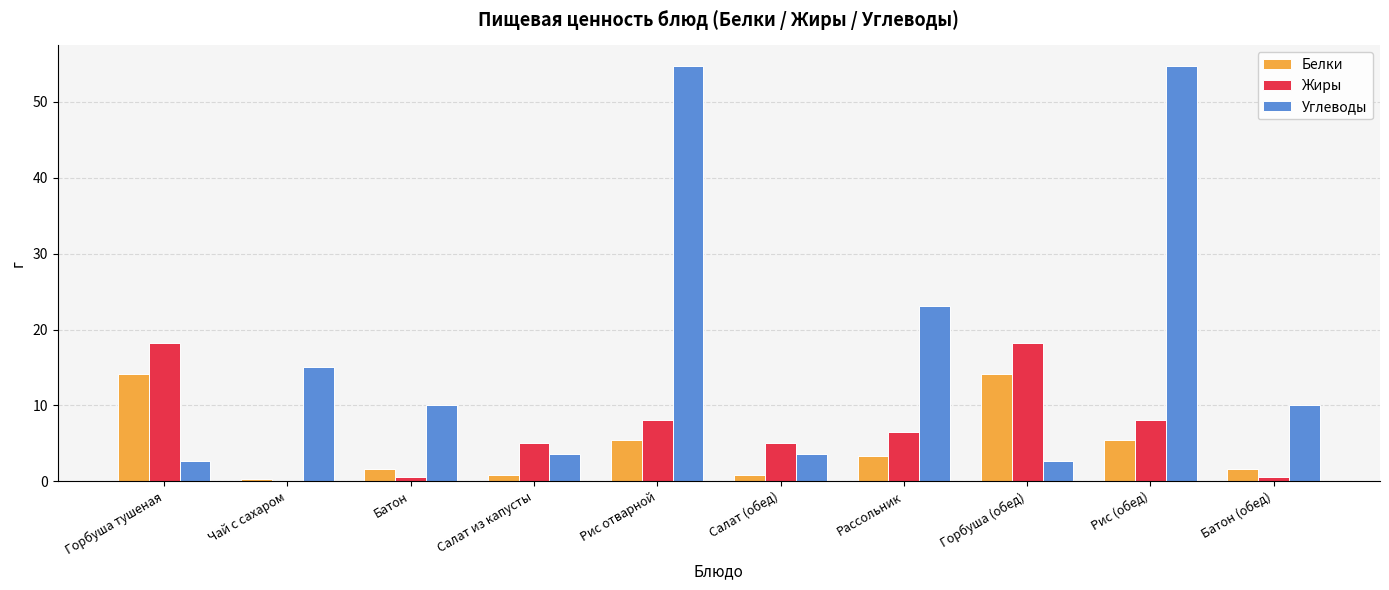

What is the maximum value shown in the chart?

54.7